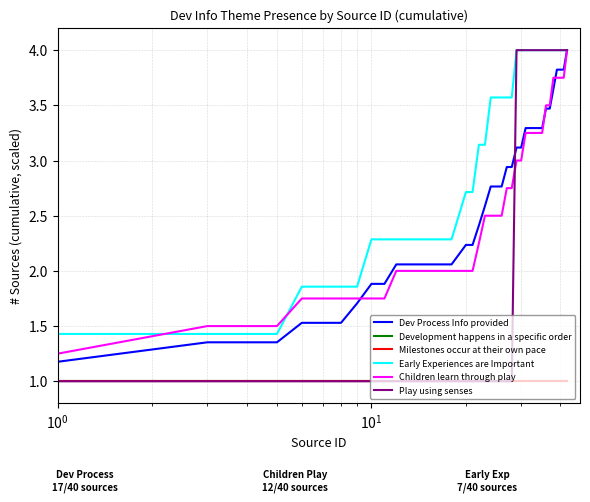

Which series has the largest range (max minus min)?

Play using senses